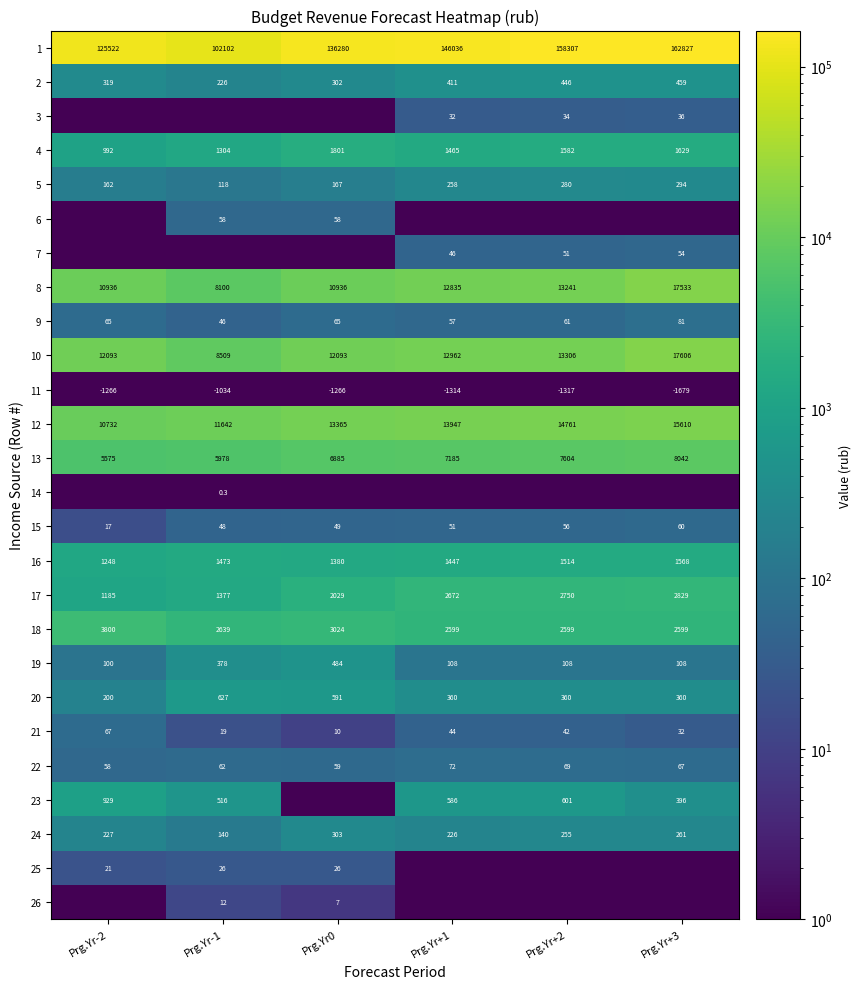

What value does the 22 series have at Prg.Yr+2?

69.0